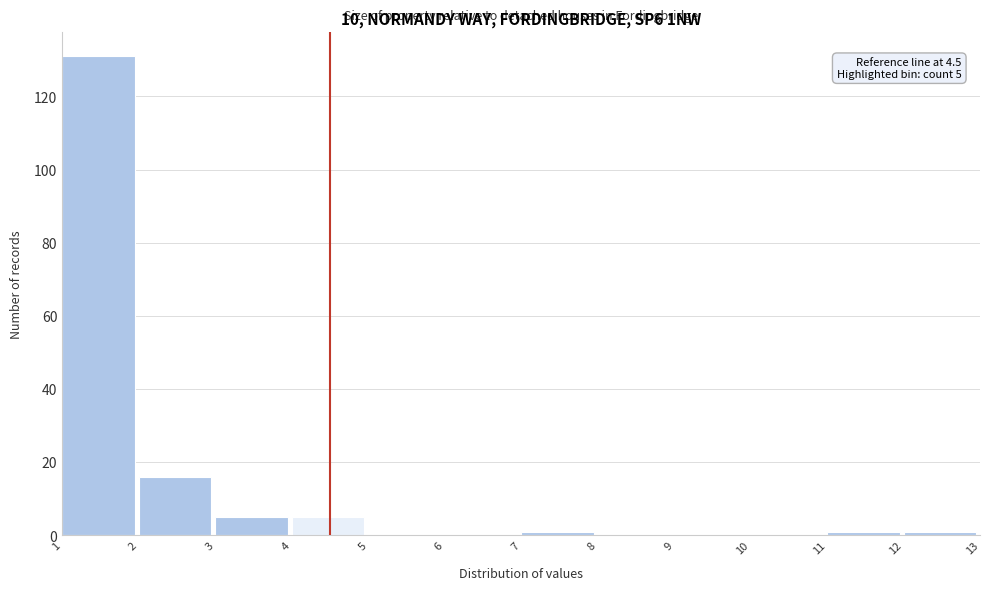

Which range on the x-axis has the tallest bar?

1 to 2